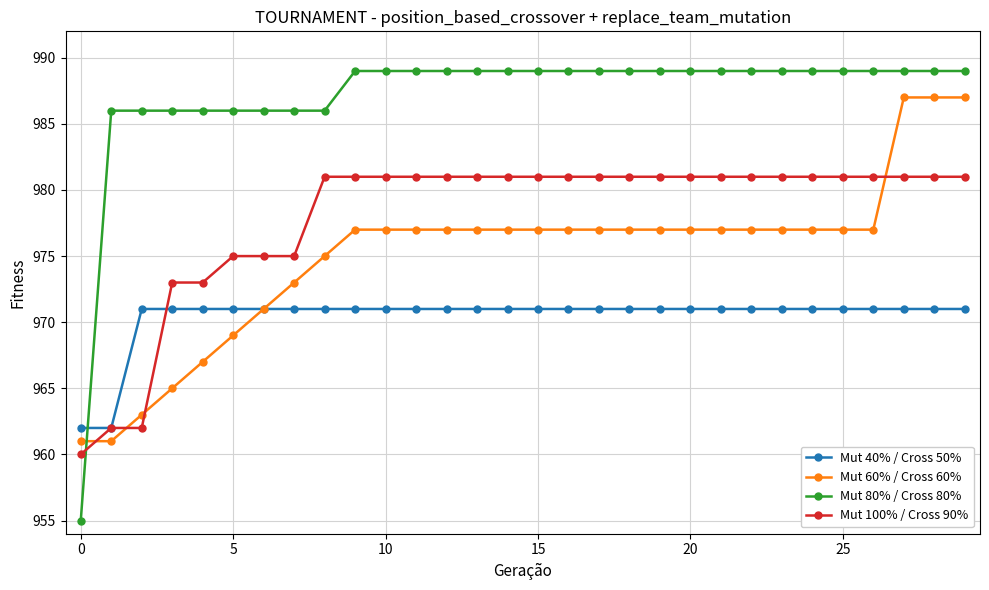

What is the maximum value for Mut 40% / Cross 50%?

971